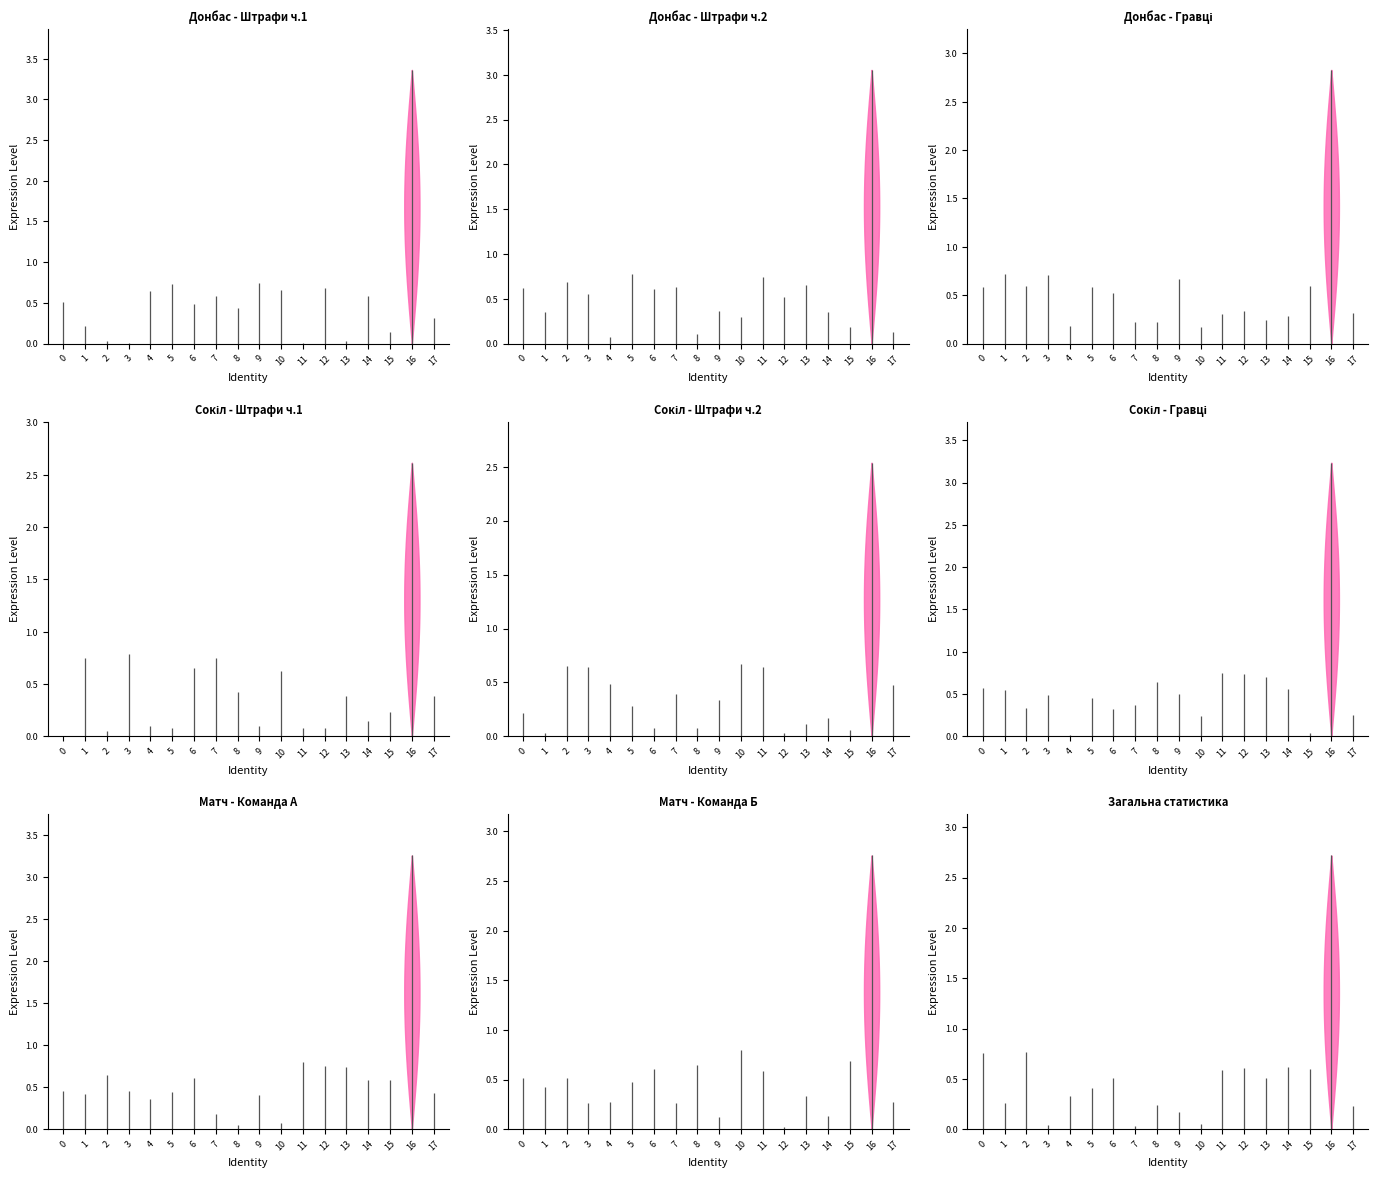

How many data points does each series have?

18